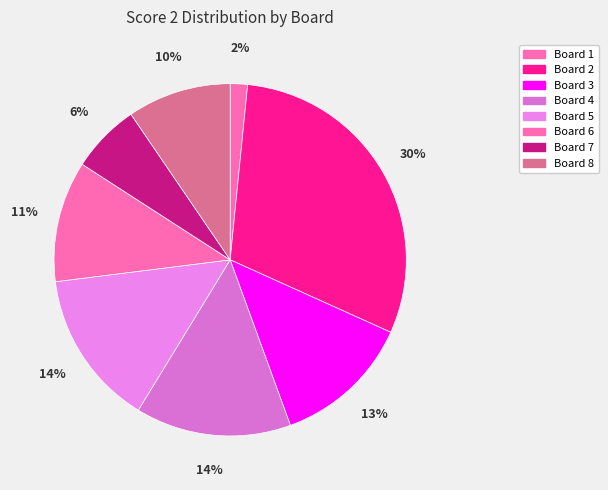

What is the largest slice in the pie chart?

Board 2